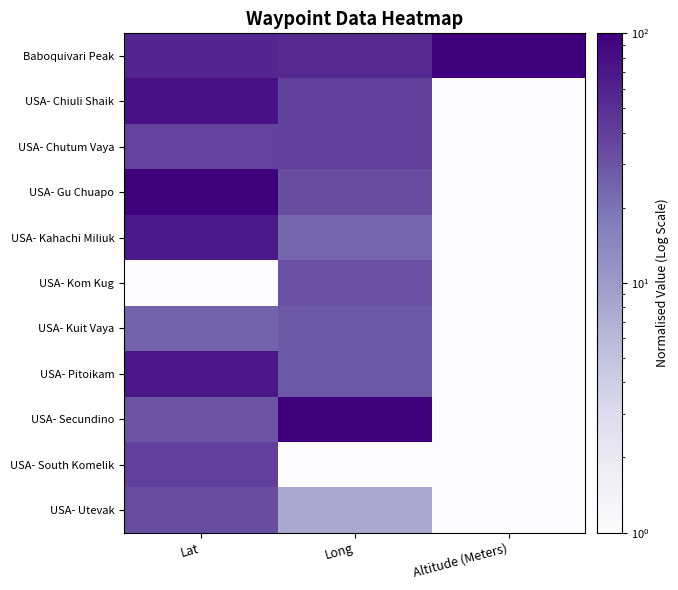

How many series are shown in this chart?

11